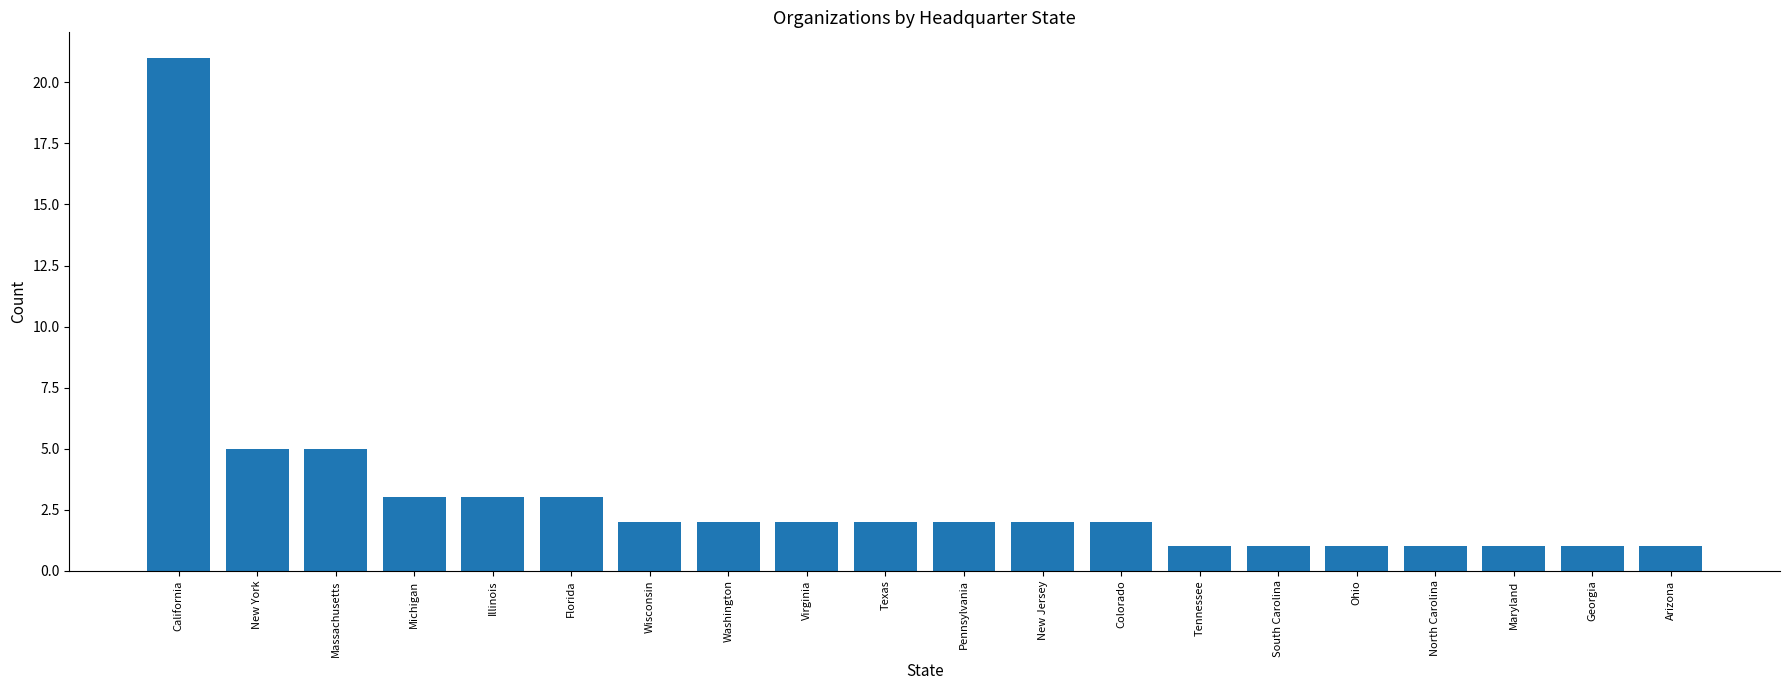

What position from the left is New York?

2